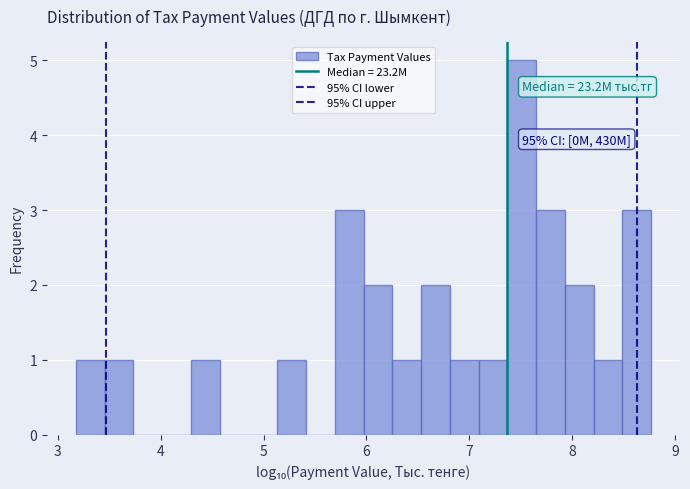

Read against the x-axis, roughly where is the centre of the tallest bar?

7.5